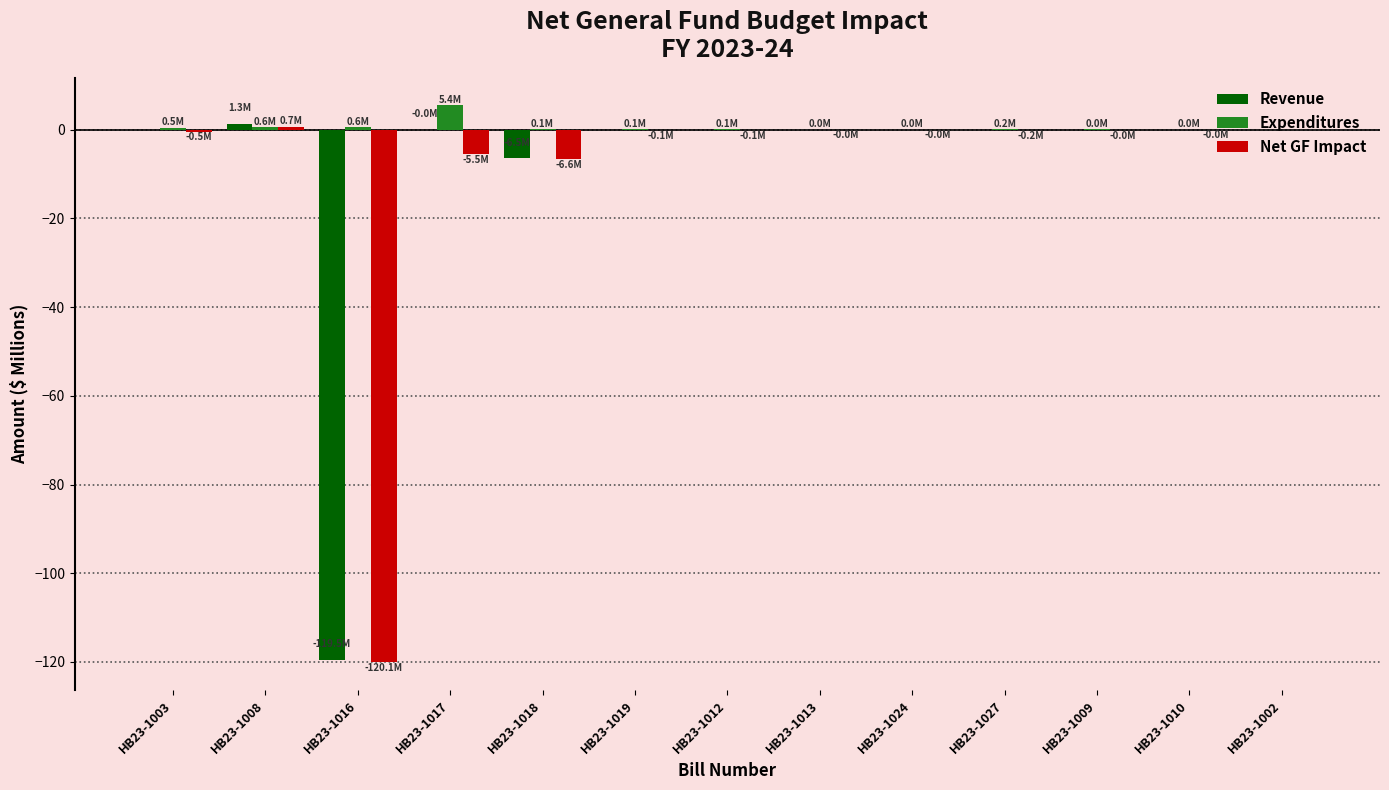

How many categories are shown in the chart?

13